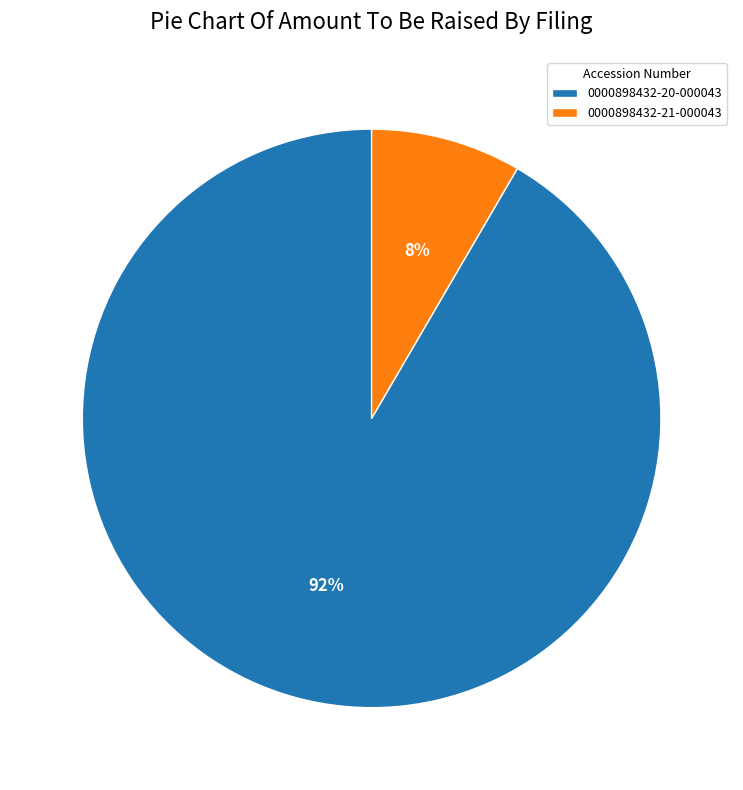

How many slices are in this pie chart?

2